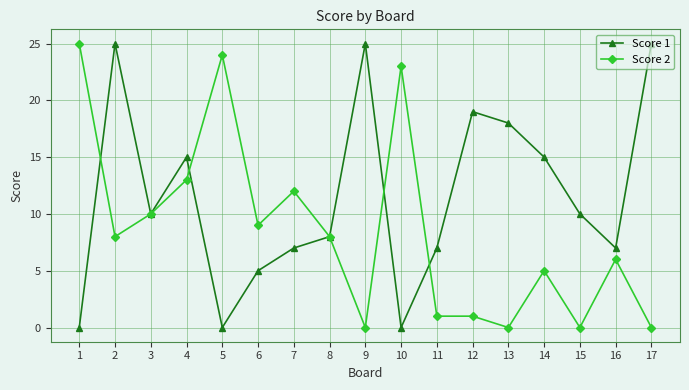

Does the chart have visible grid lines?

Yes